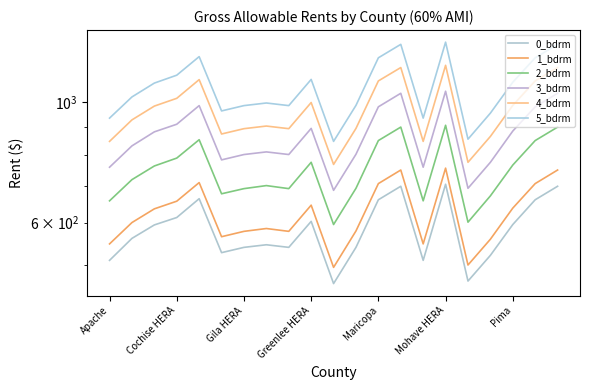

What is the greatest value displayed?

1291